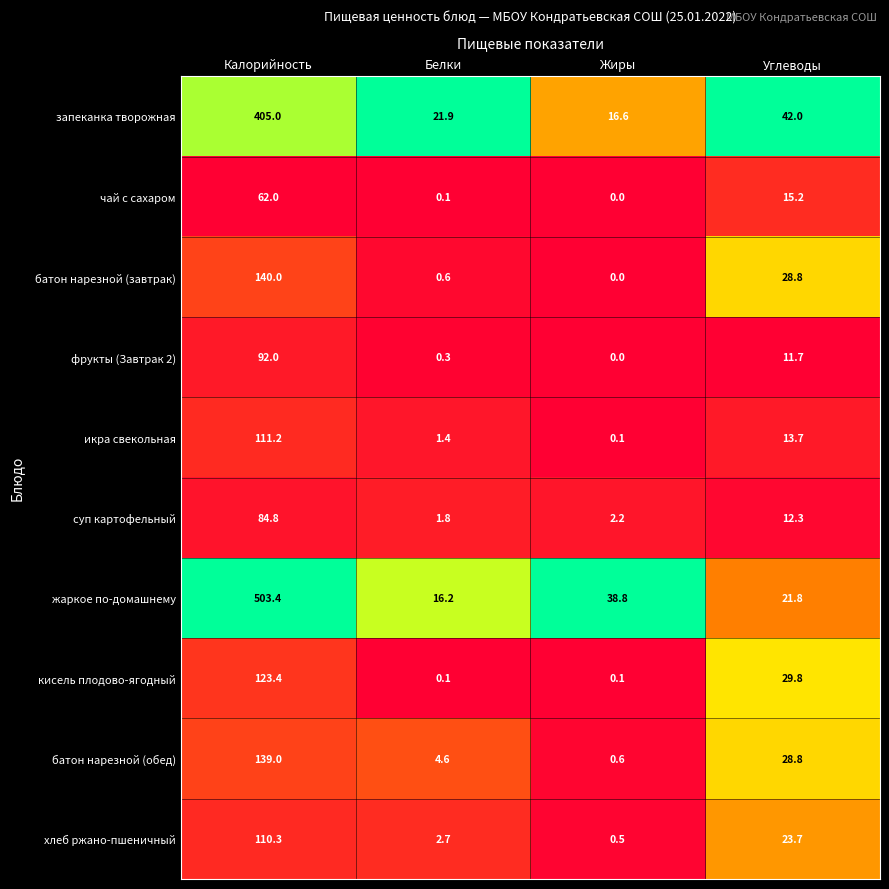

At which category does the chart reach its minimum across all series?

Жиры